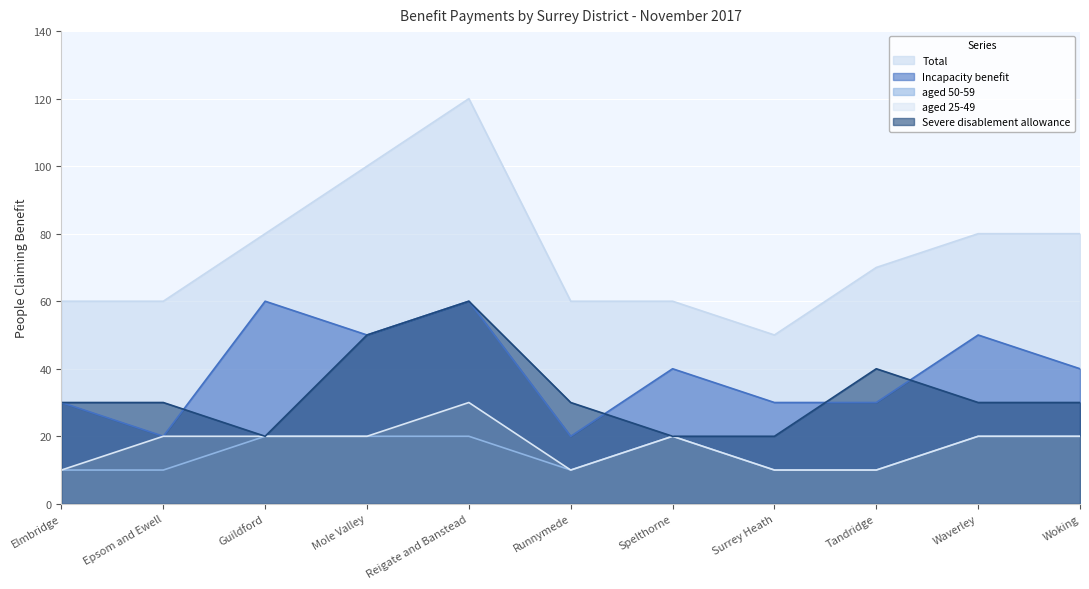

Which has a higher value, Surrey Heath or Tandridge?

Tandridge